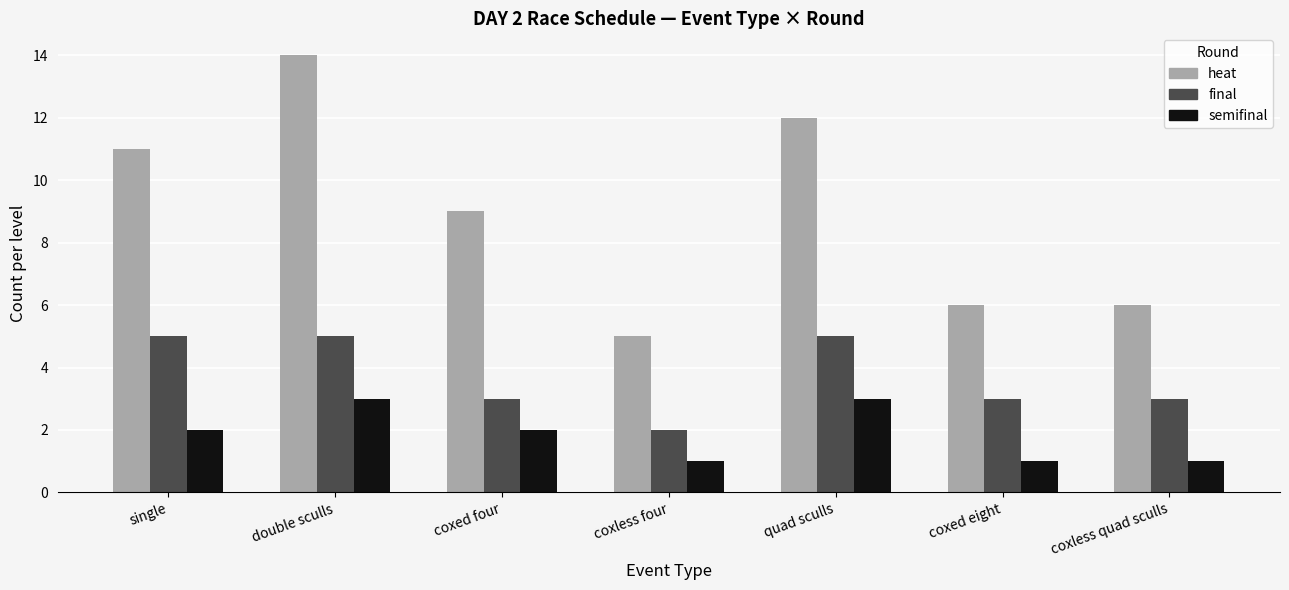

What is the sum of all heat values?

63